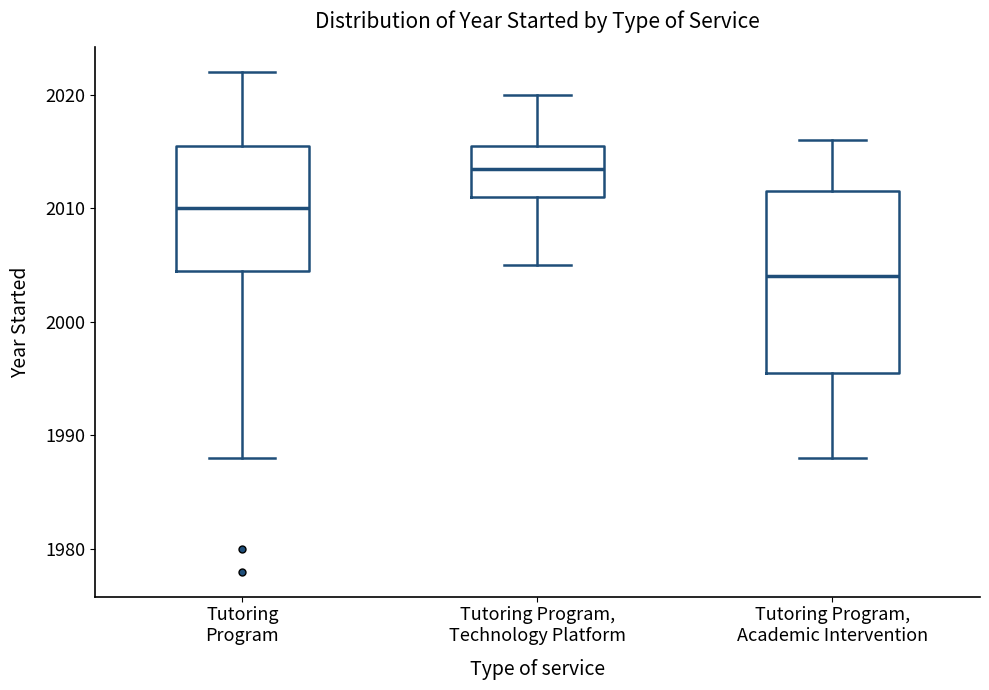

Reading left to right, transcribe this box plot: for each box, give where its median line is, the range the box spans, and where its two whiskers end, as read against the y-axis. The values are not printed on the chart, so give them approximately, as read against the axis.

Tutoring Program: median 2010, box 2005 to 2016, whiskers 1988 to 2022
Tutoring Program, Technology Platform: median 2014, box 2011 to 2016, whiskers 2005 to 2020
Tutoring Program, Academic Intervention: median 2004, box 1996 to 2012, whiskers 1988 to 2016